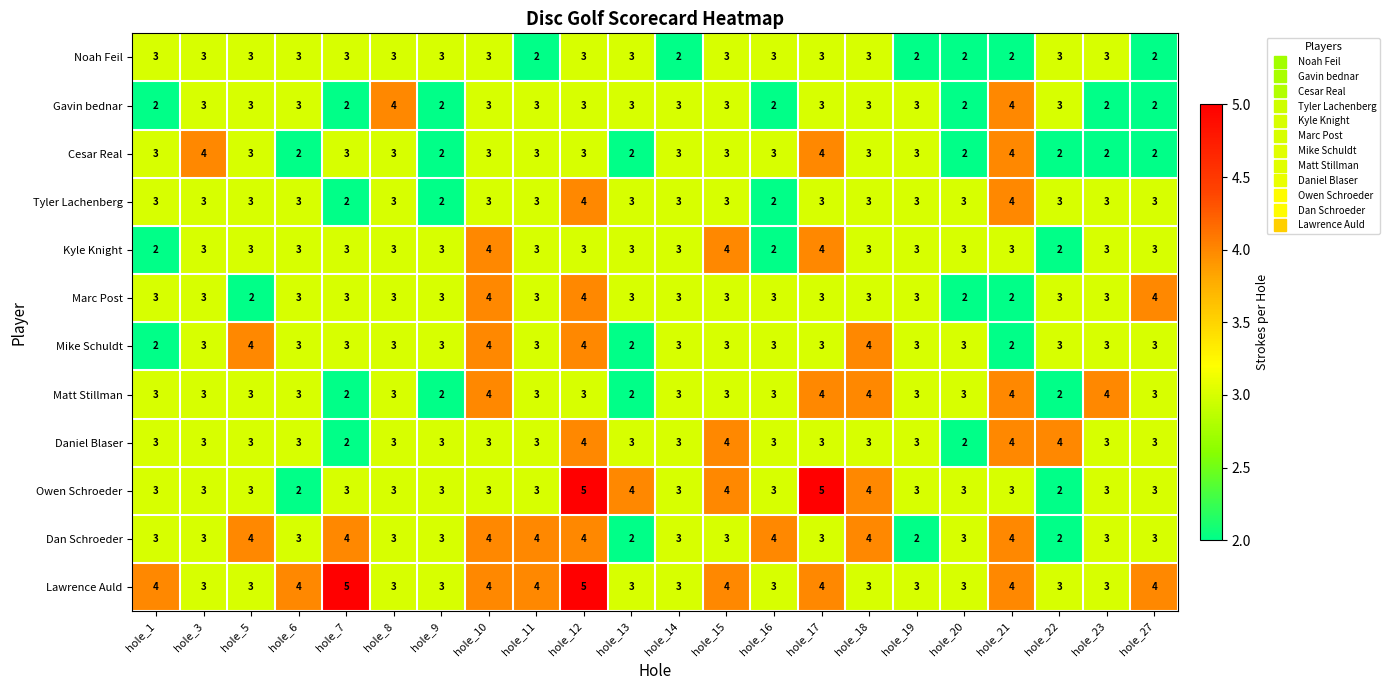

What is the total value across all series at hole_21?

40